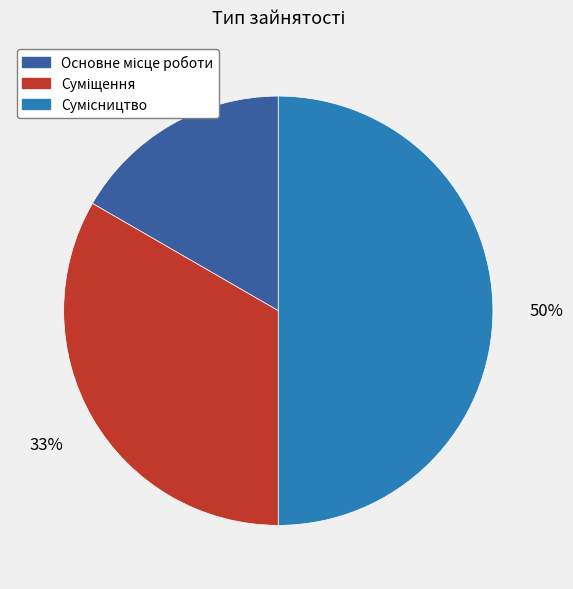

To the nearest percent, what is the difference between the largest and smallest slice percentages?

33%